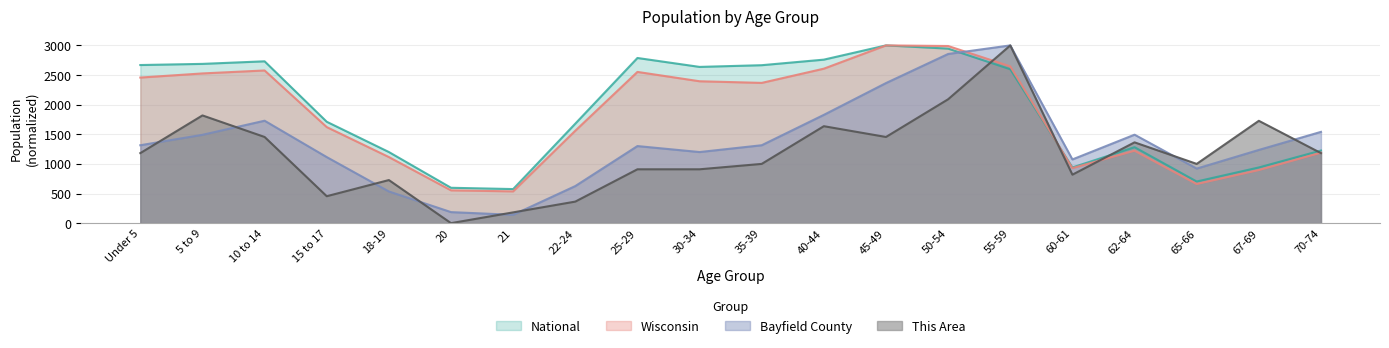

Which has a higher value, 70-74 or 5 to 9?

5 to 9